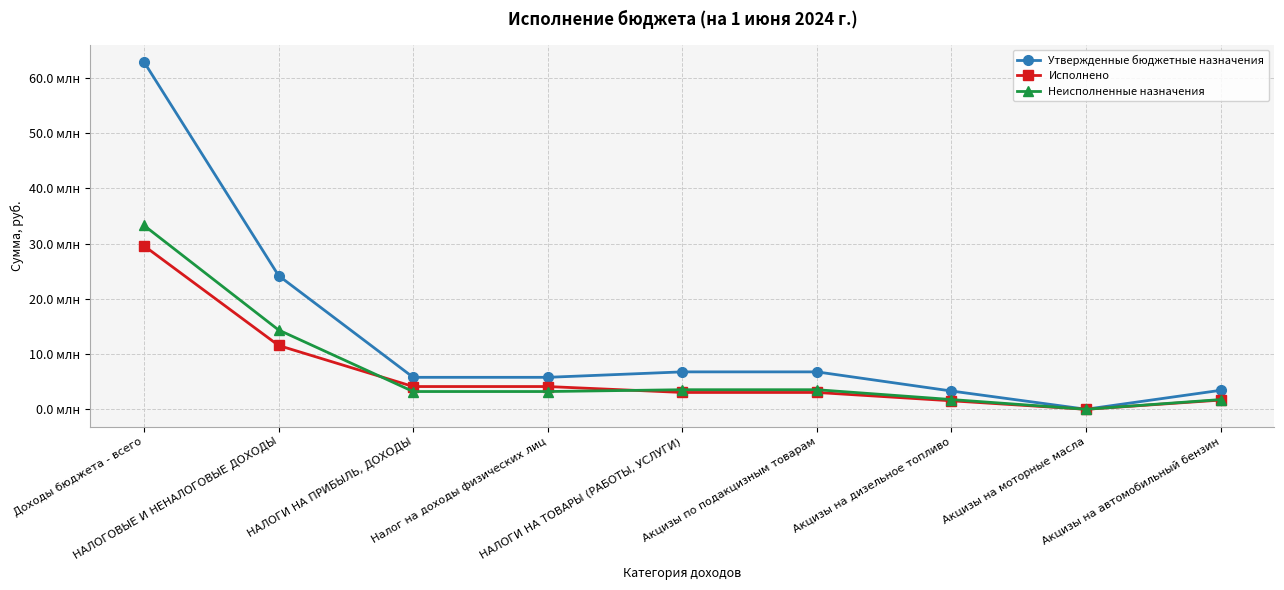

What is the sum of all Исполнено values?

58765215.8